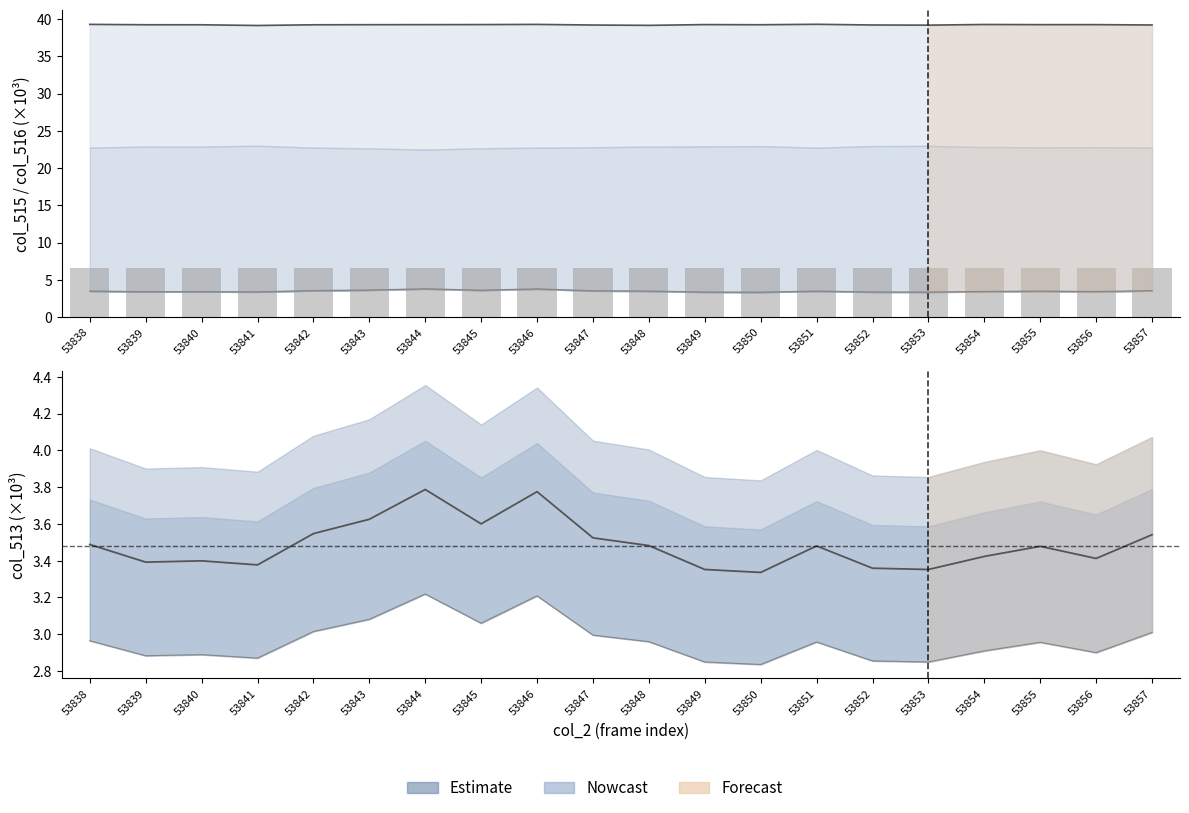

What is the difference between the highest and lowest values at 53855?

35.8